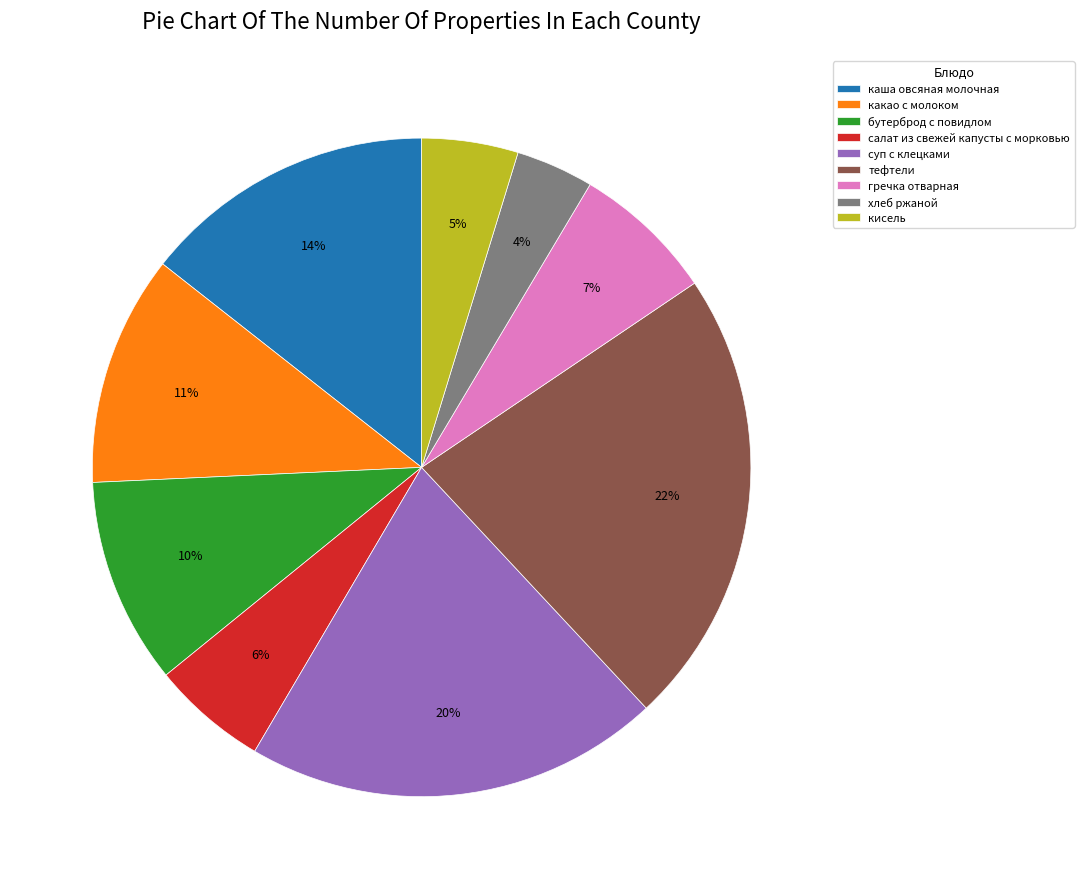

To the nearest percent, what is the average slice percentage?

11%